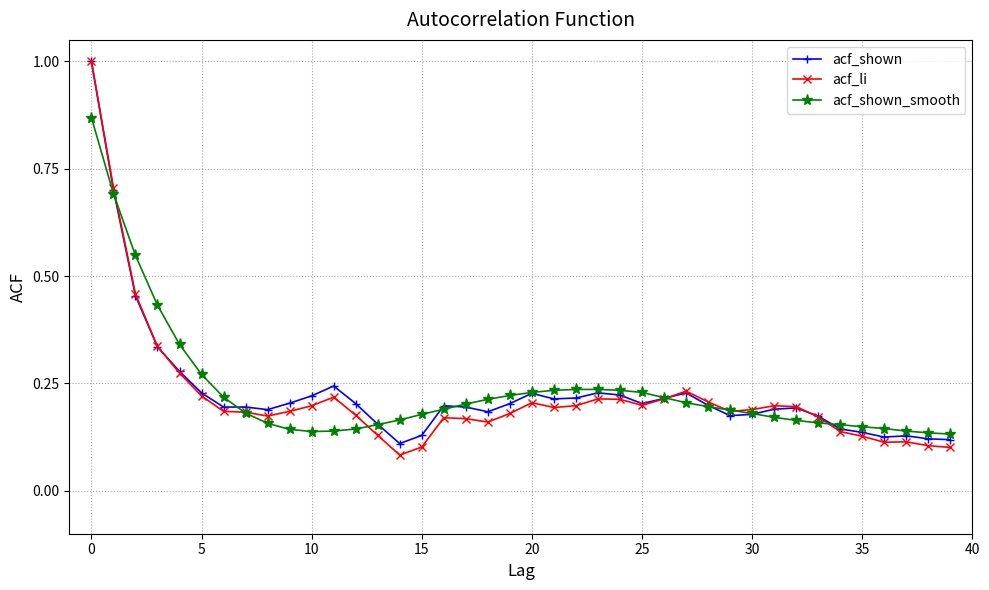

Which series has the widest spread of values?

acf_li